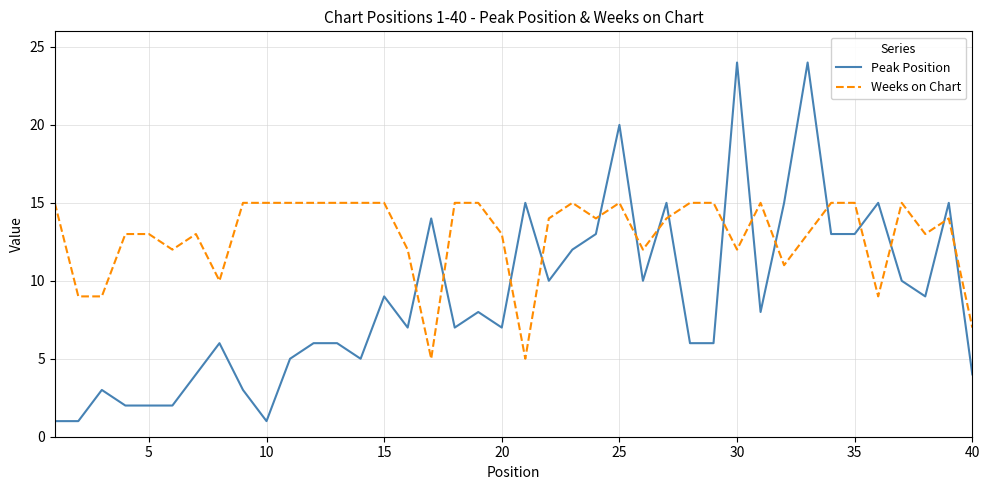

How many distinct data groups are displayed?

2